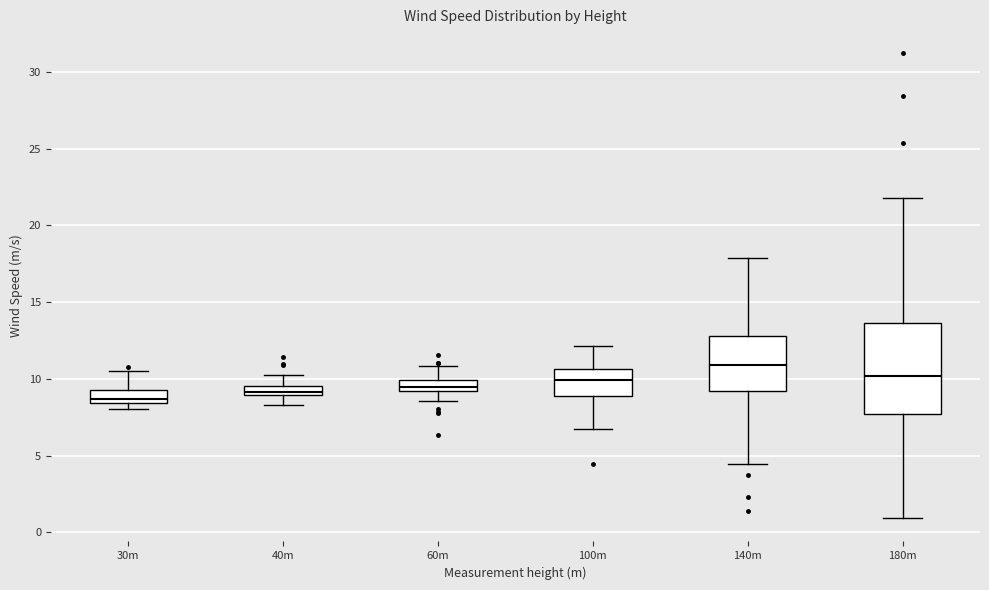

Where is the upper edge of the box for 100m on the y-axis? The values are not printed on the chart, so give them approximately, as read against the axis.

10.5